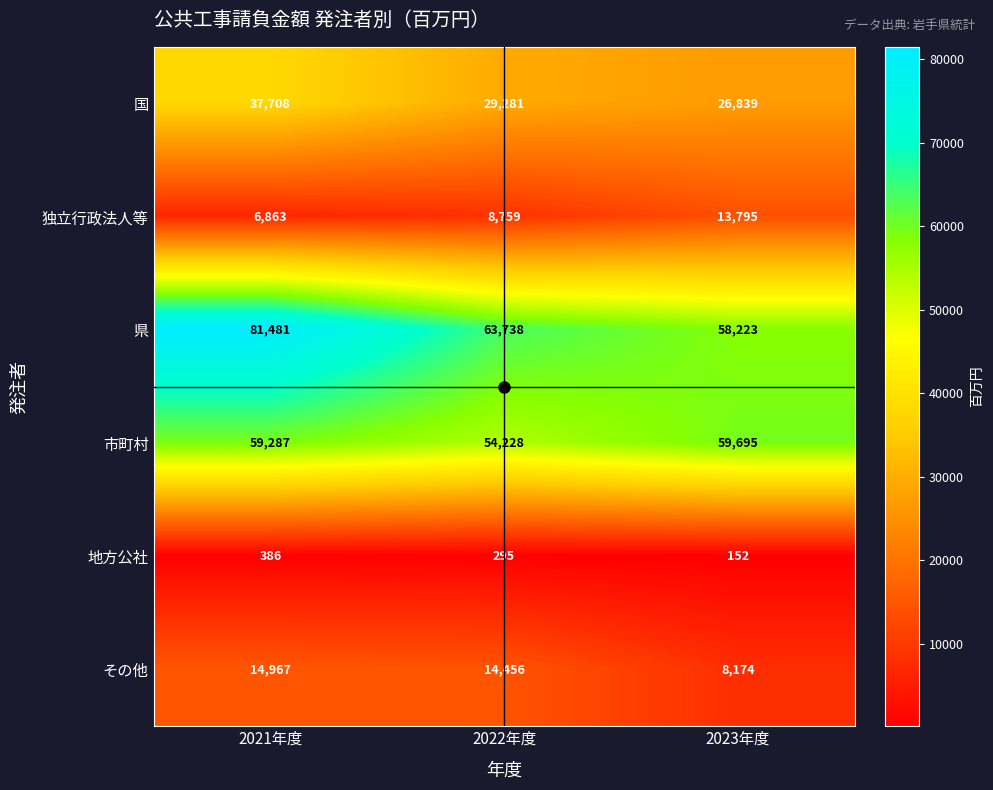

Rank the series at 2021年度 from lowest to highest value.

地方公社, 独立行政法人等, その他, 国, 市町村, 県